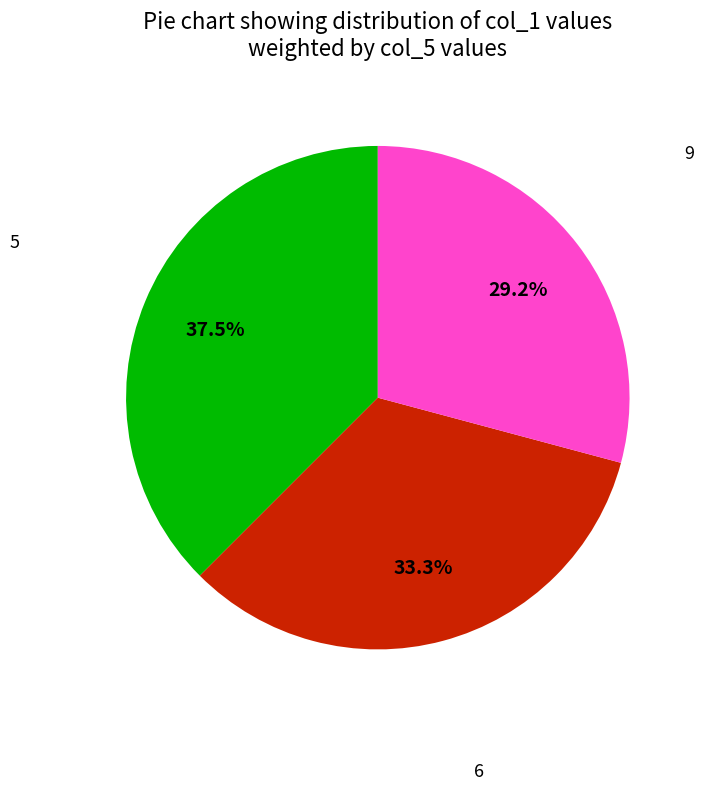

Is there any slice that represents more than half of the pie?

No